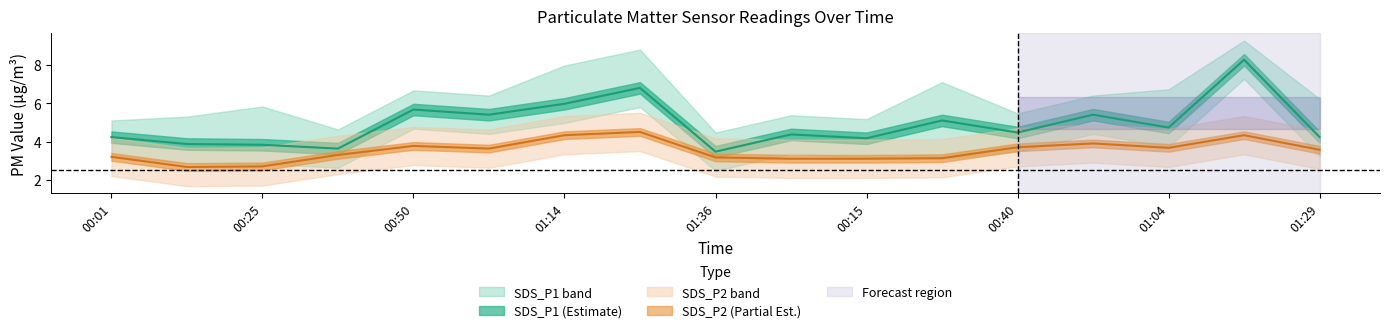

Where does the SDS_P2 series first go above 3?

00:01